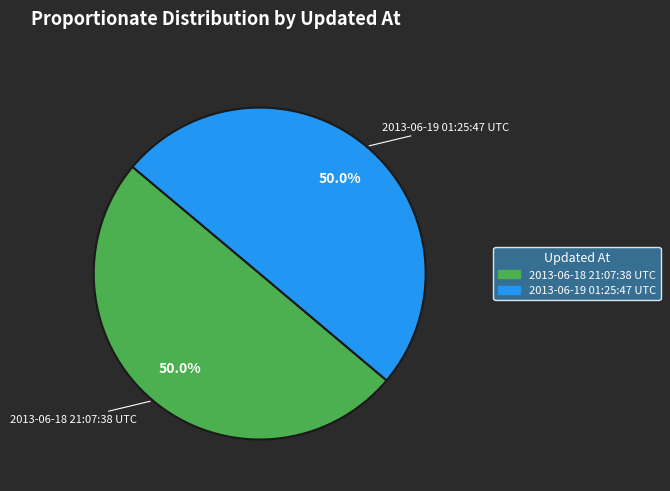

What is the ratio of the value at 2013-06-19 01:25:47 UTC to the value at 2013-06-18 21:07:38 UTC?

1.0